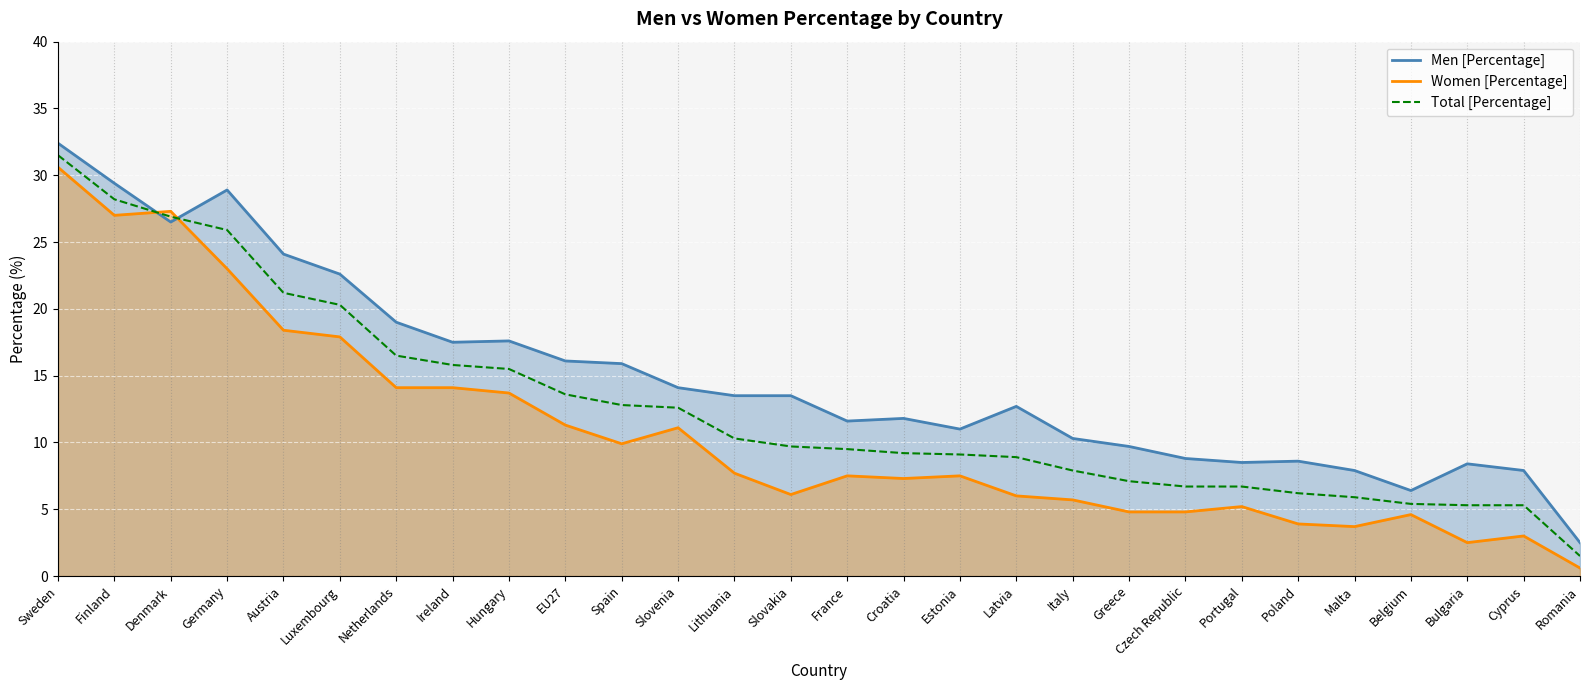

List the labels in order of Men [Percentage] value, smallest first.

Romania, Belgium, Malta, Cyprus, Bulgaria, Portugal, Poland, Czech Republic, Greece, Italy, Estonia, France, Croatia, Latvia, Lithuania, Slovakia, Slovenia, Spain, EU27, Ireland, Hungary, Netherlands, Luxembourg, Austria, Denmark, Germany, Finland, Sweden